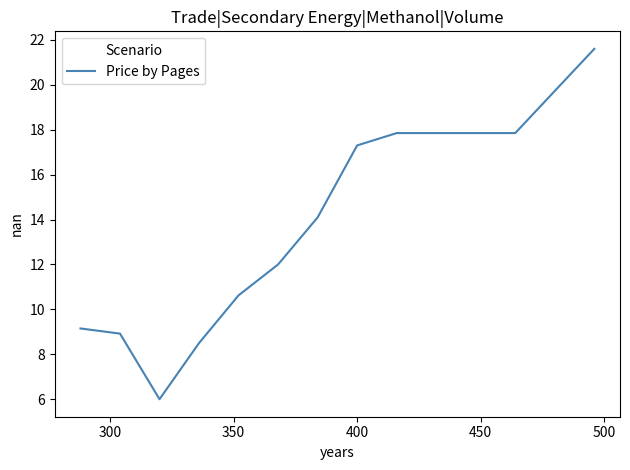

What is the smallest value displayed?

6.0